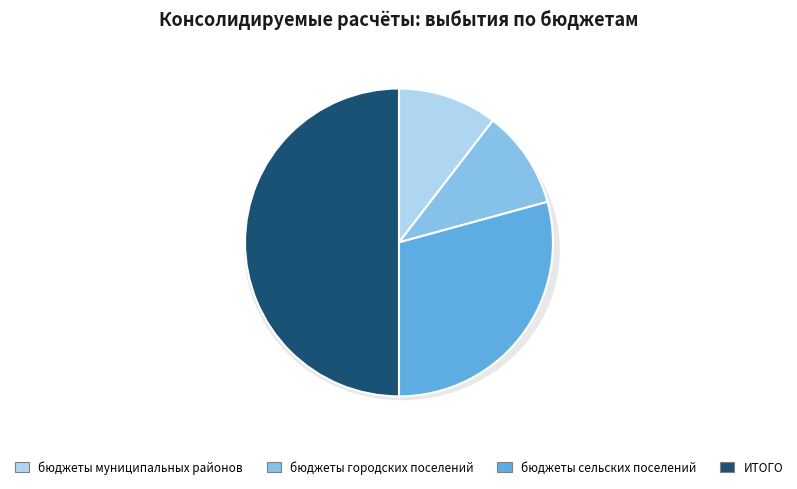

What percentage do бюджеты городских поселений and бюджеты сельских поселений together represent?

39.6%